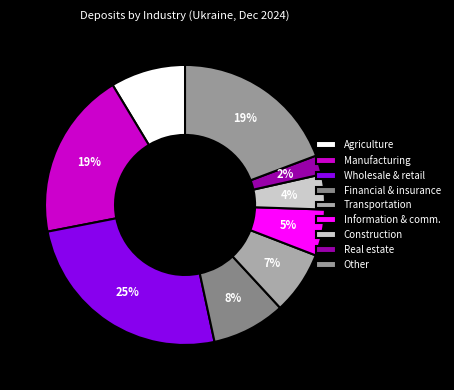

How many segments does this pie chart have?

9